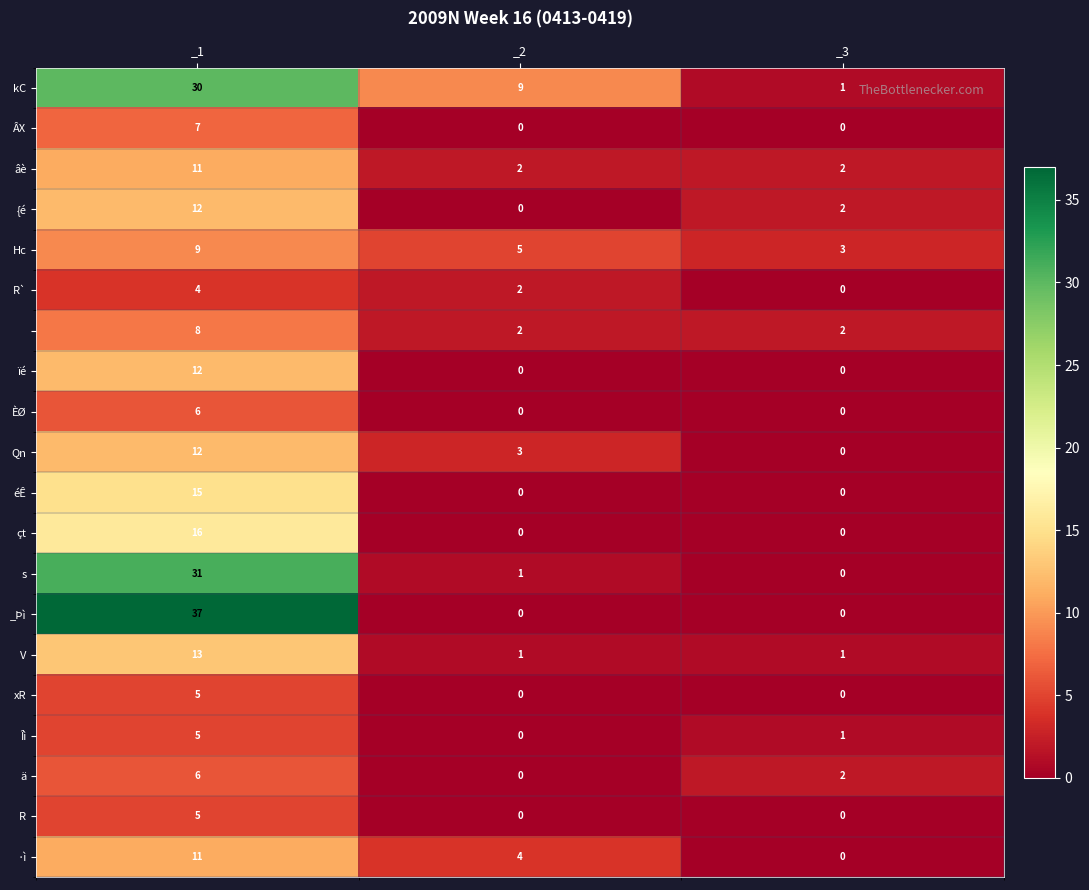

Which label corresponds to the largest value in the chart?

_1